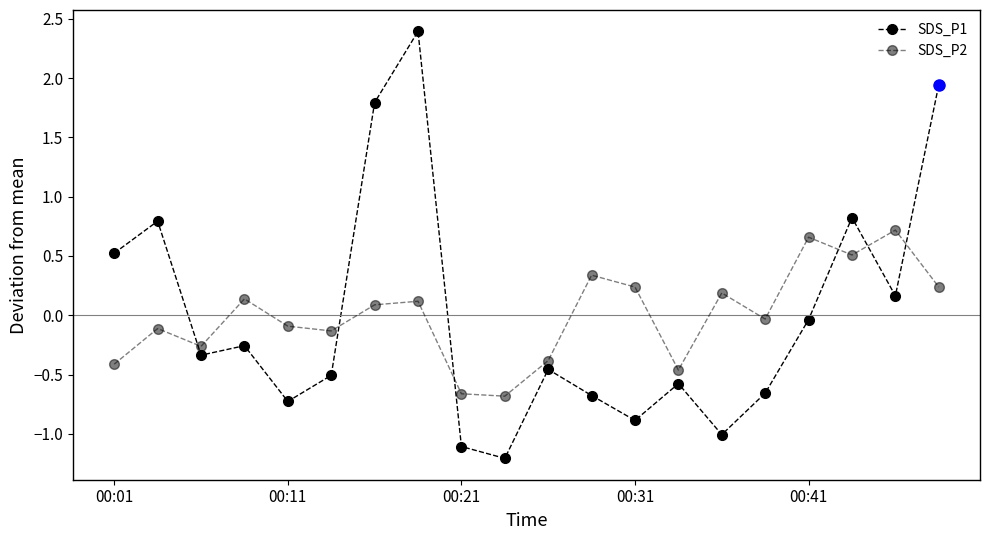

True or false: SDS_P1 has more than 1 points higher than both neighbors.

True